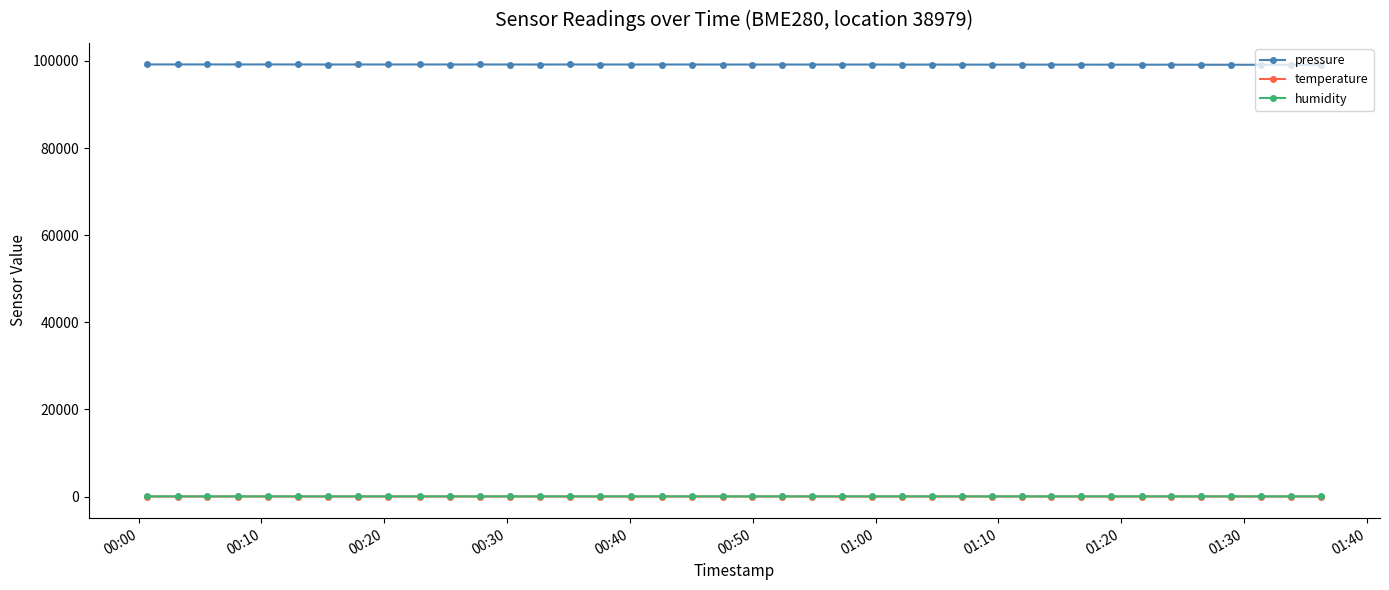

Which series has the largest total across all categories?

pressure